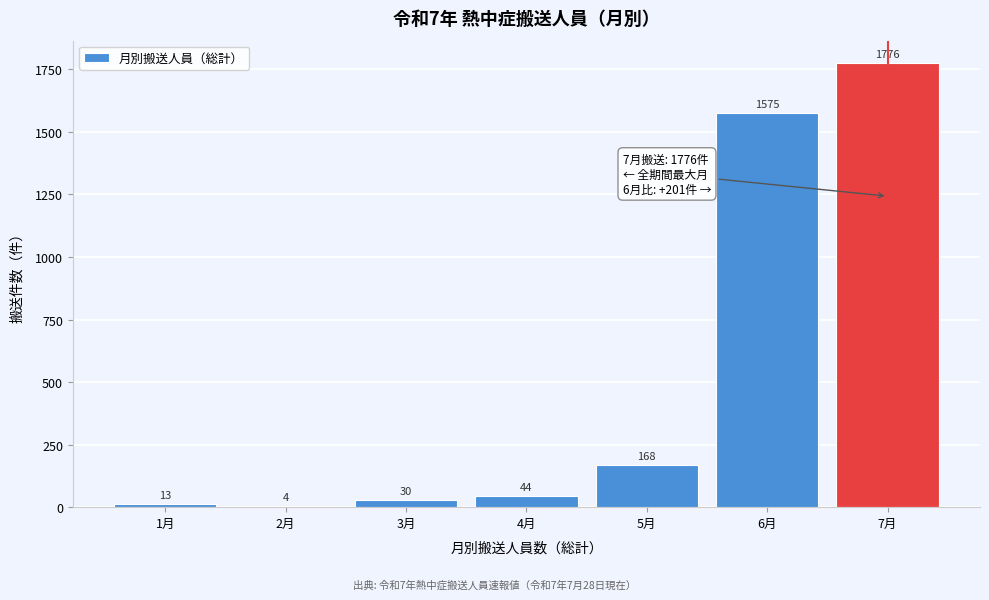

Reading right to left, transcribe all the data shown in this chart.

7月=1776	6月=1575	5月=168	4月=44	3月=30	2月=4	1月=13